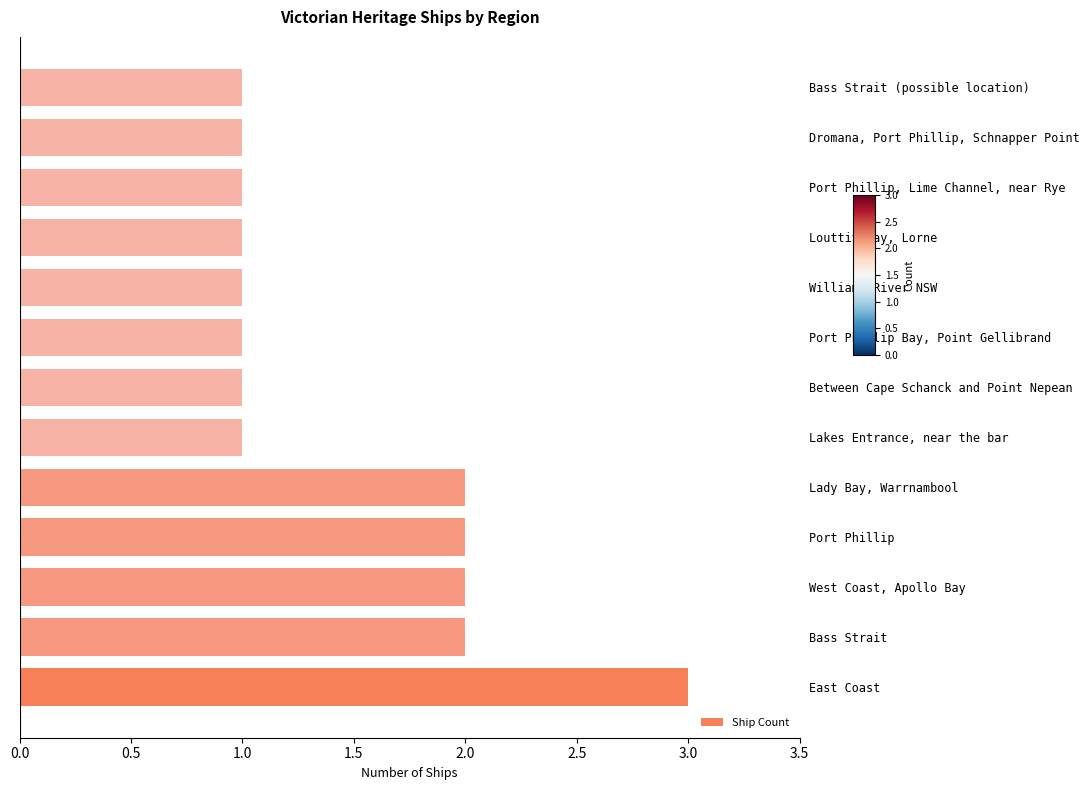

How many bars are there in total?

13